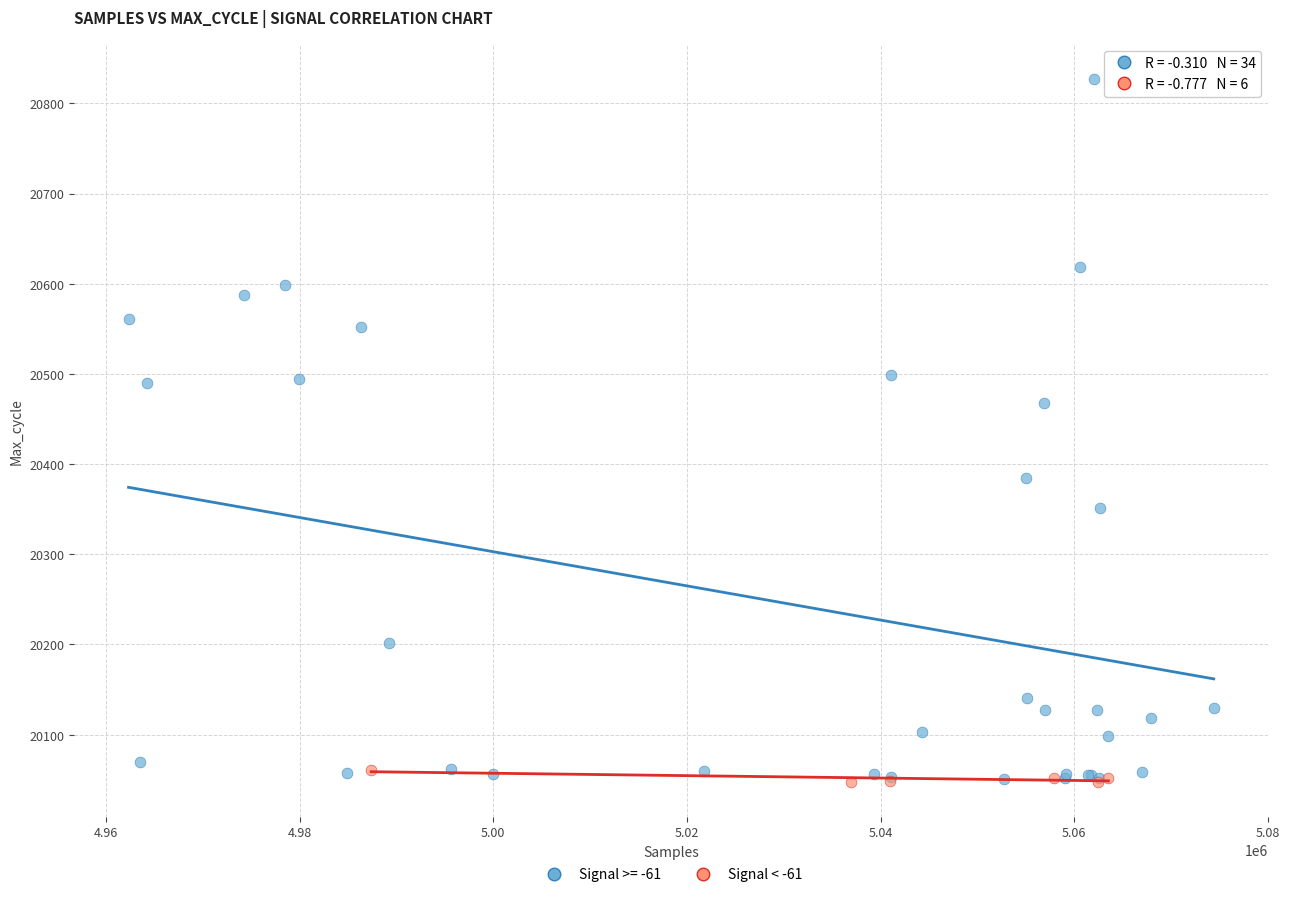

Which series has the largest Y range (max minus min)?

Signal >= -61